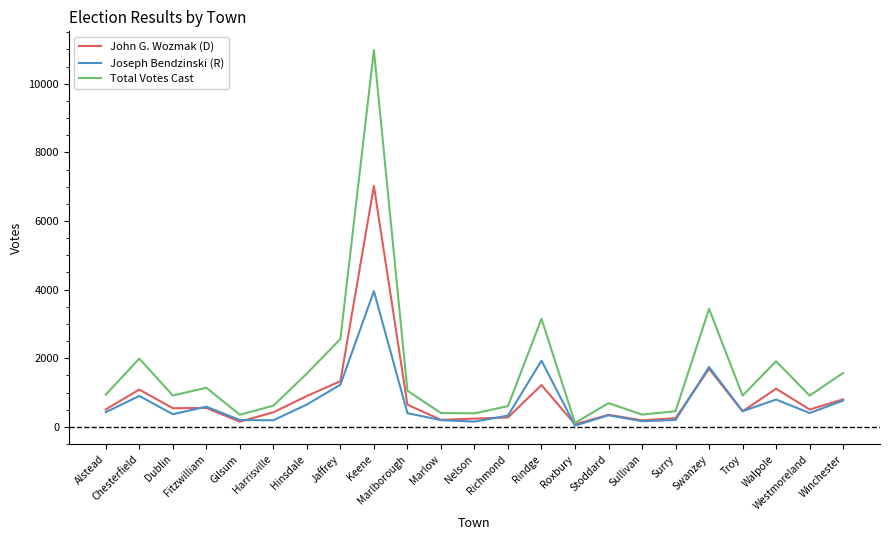

What is the total value across all series at Keene?

21956